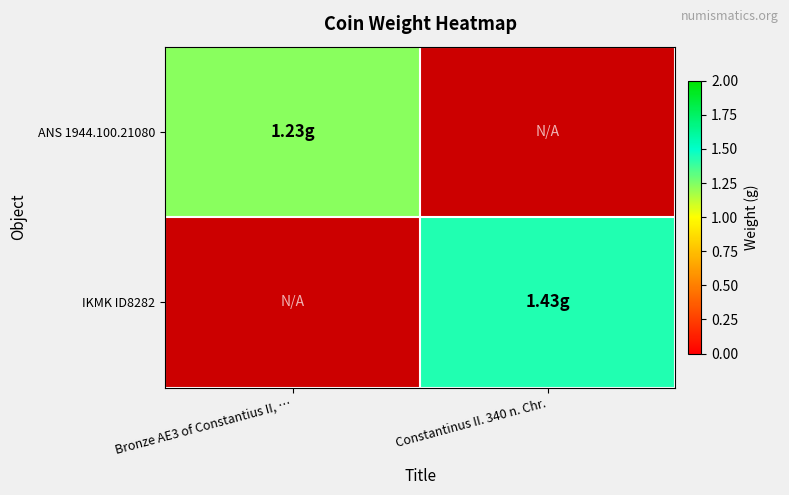

Rank the series at Bronze AE3 of Constantius II, … from lowest to highest value.

ANS 1944.100.21080, IKMK ID8282